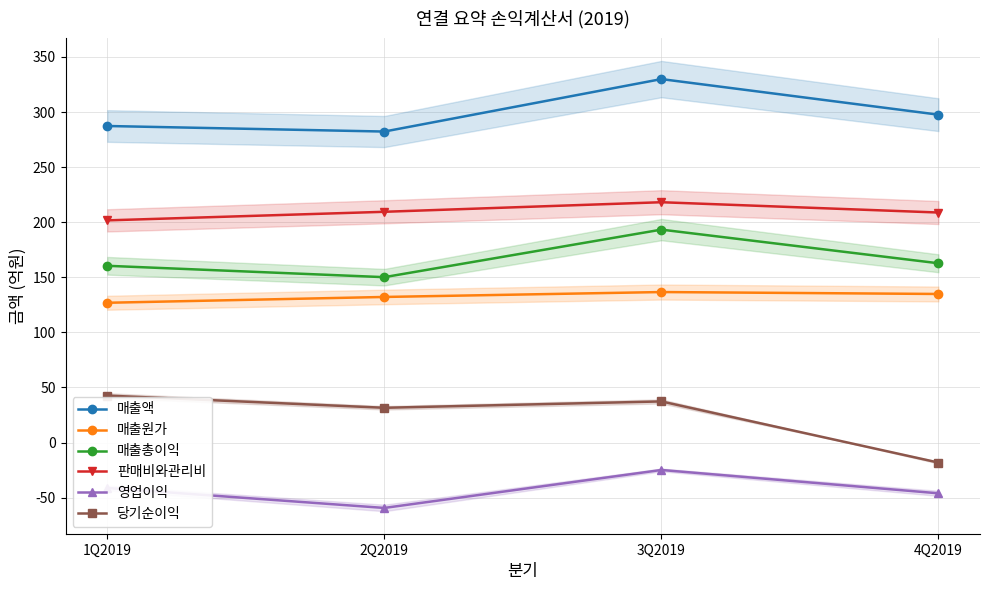

At which category does 매출액 reach its first local peak?

3Q2019